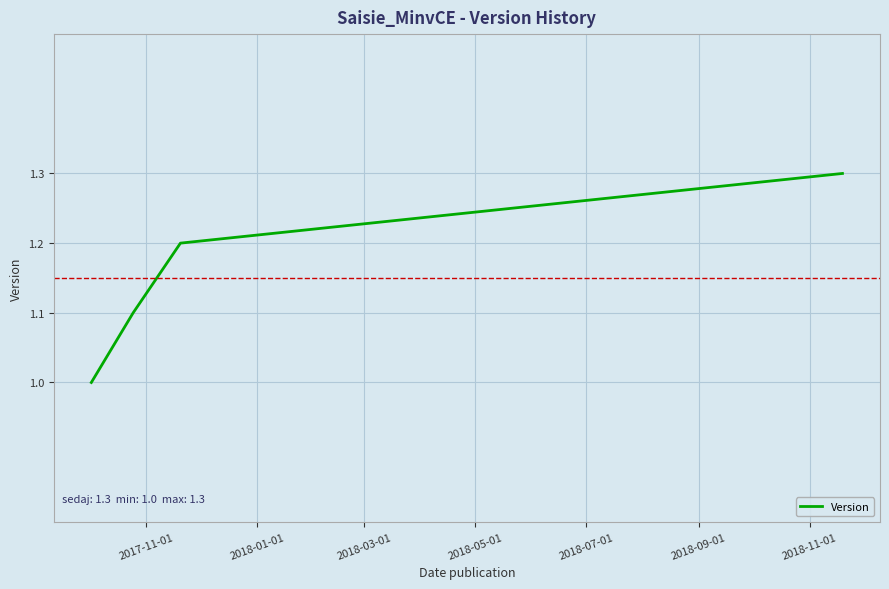

True or false: the data has more than 1 interior local peaks.

False